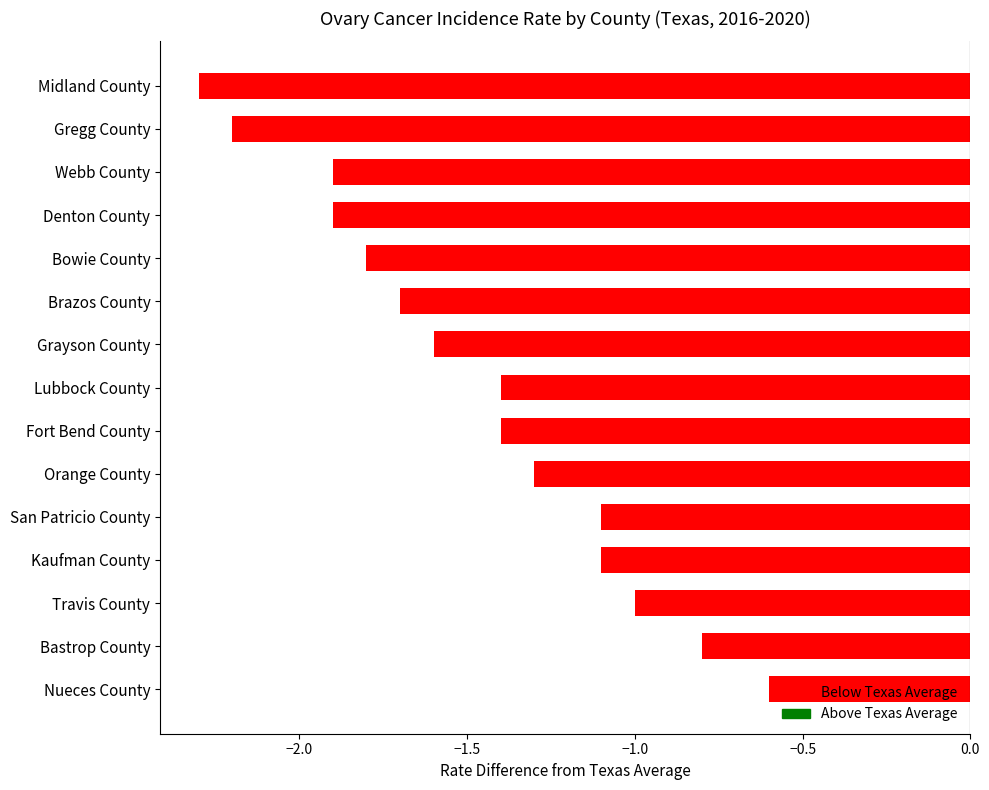

What is the maximum value shown in the chart?

-0.6